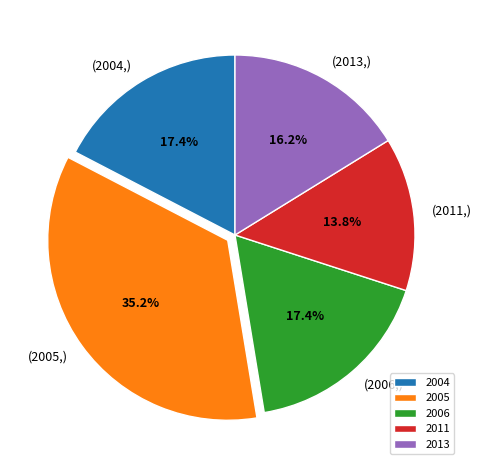

Which has a higher value, 2013 or 2011?

2013